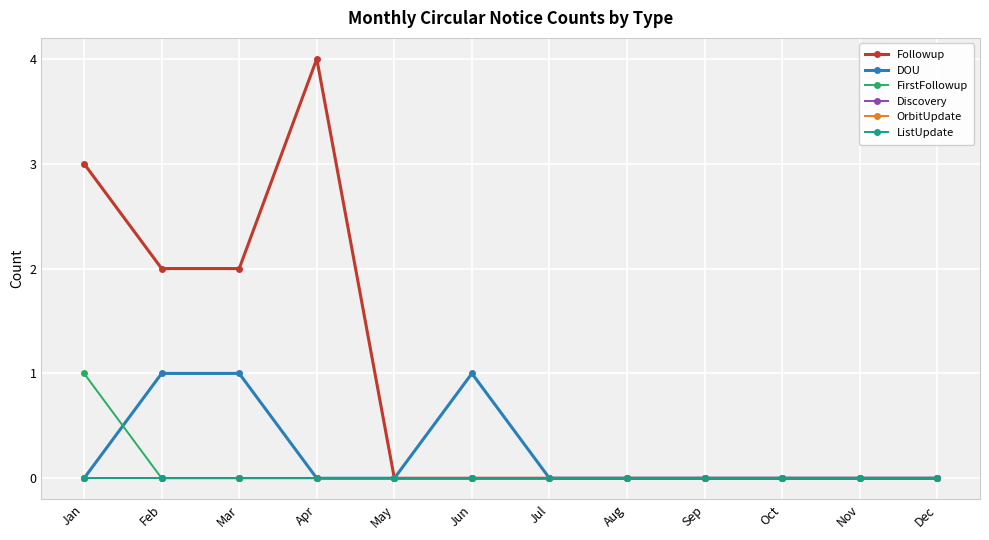

Which category has the highest value in the Discovery series?

Jan